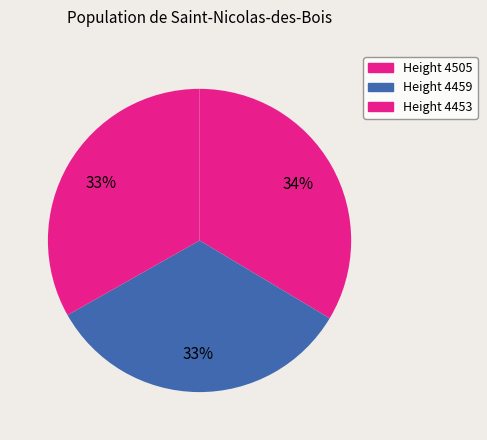

How many slices are in this pie chart?

3